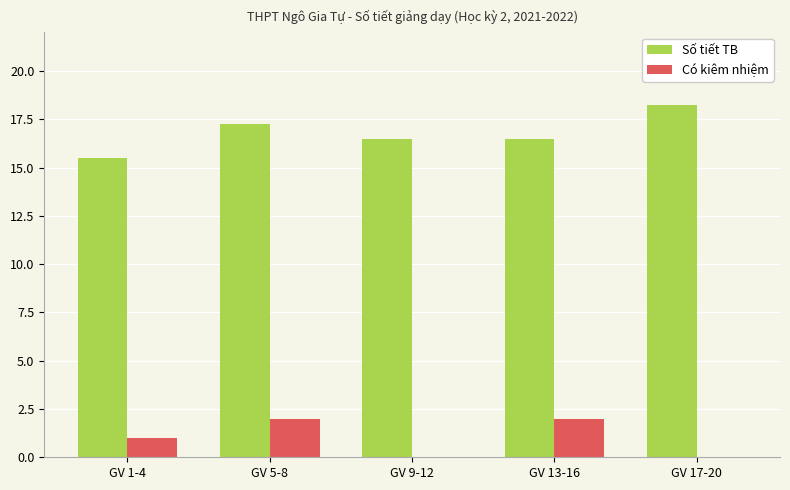

Which label corresponds to the largest value in the chart?

GV 17-20